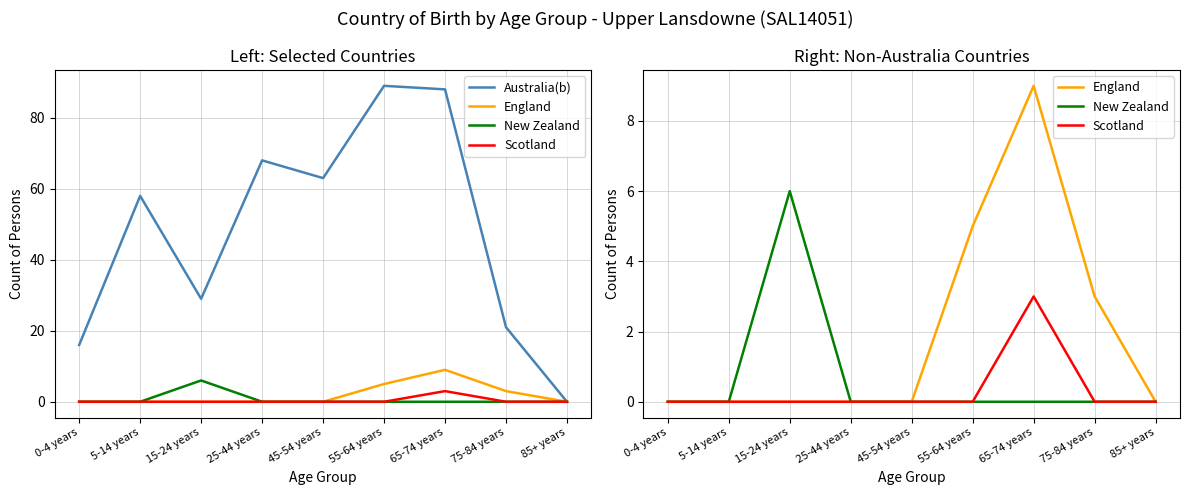

Where is Scotland nearest to the value 1?

0-4 years